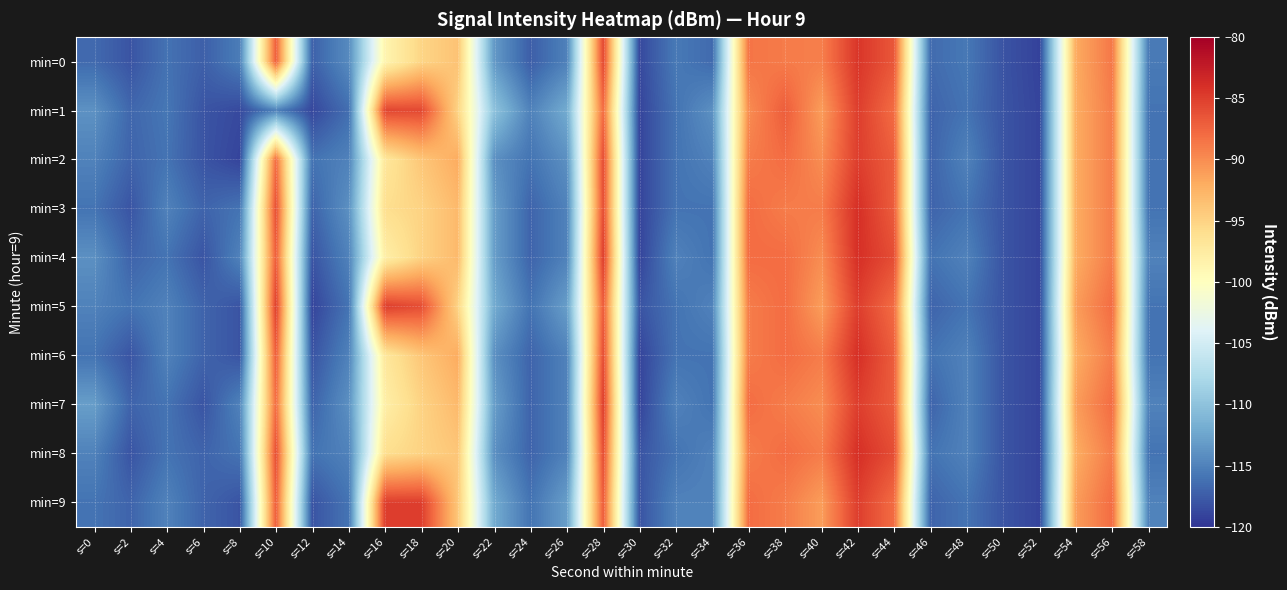

Between s=6 and s=32, which is larger?

s=32